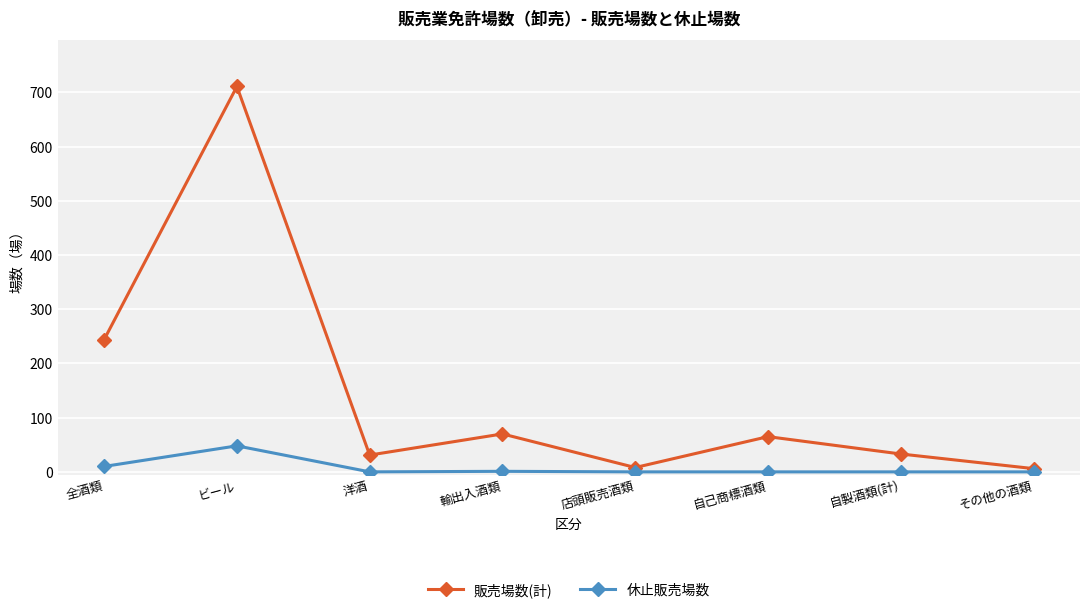

Read the 休止販売場数 value at ビール.

48